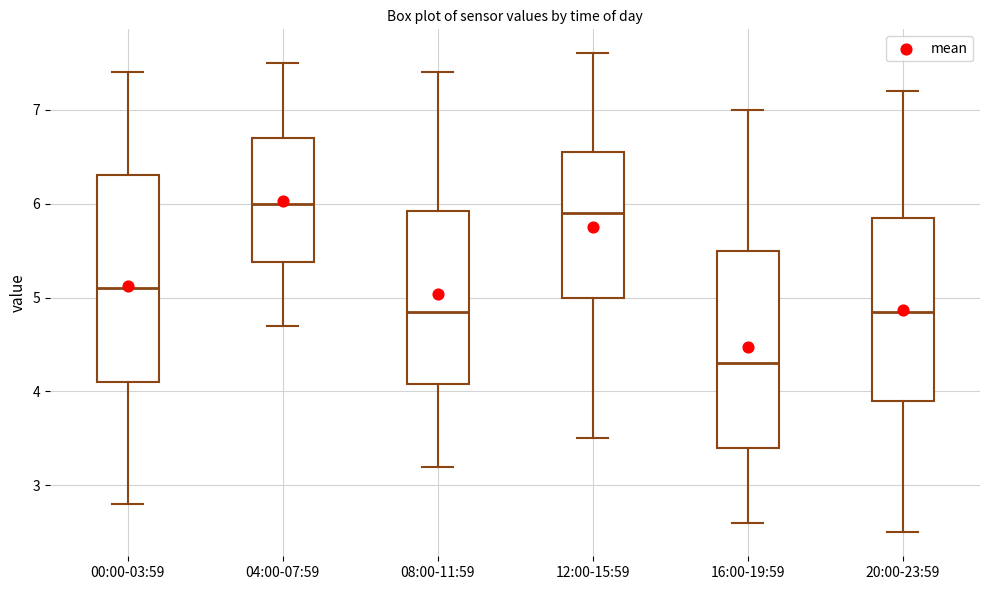

Which box has the lowest median line?

16:00-19:59